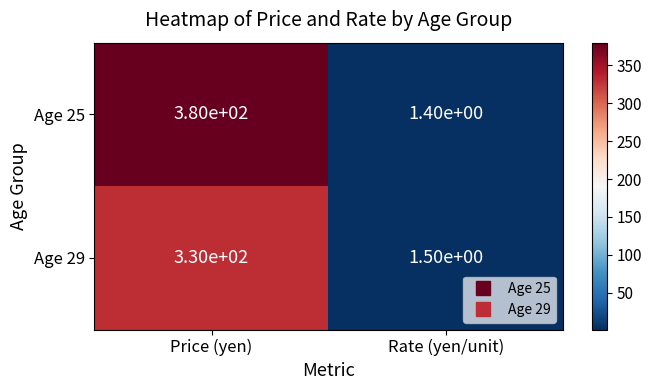

Which series has the largest range (max minus min)?

Age 25